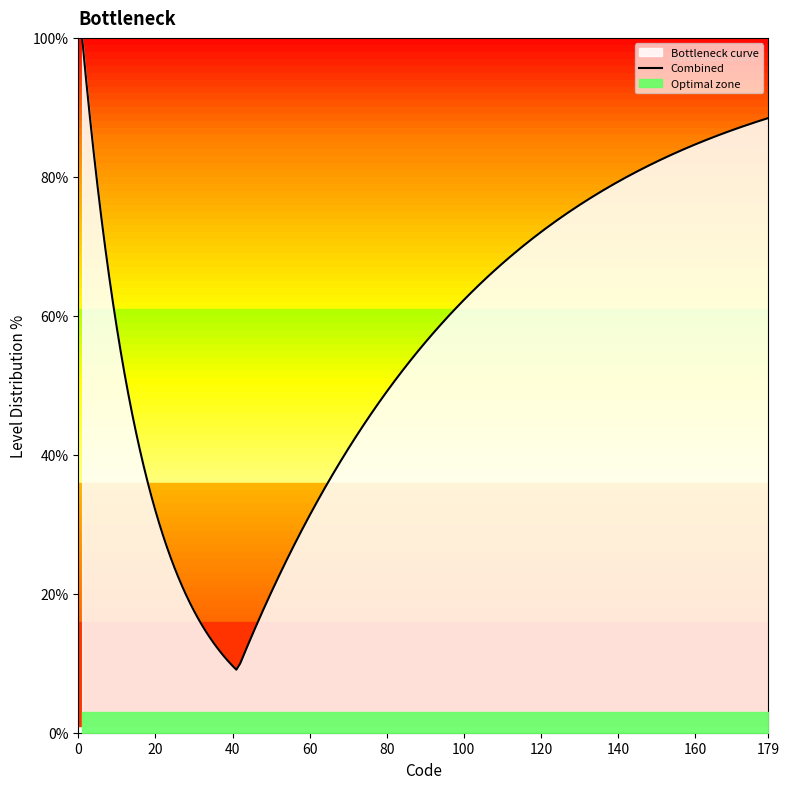

True or false: Level 1 Count per Code Group and Cumulative Code cross at least once.

False